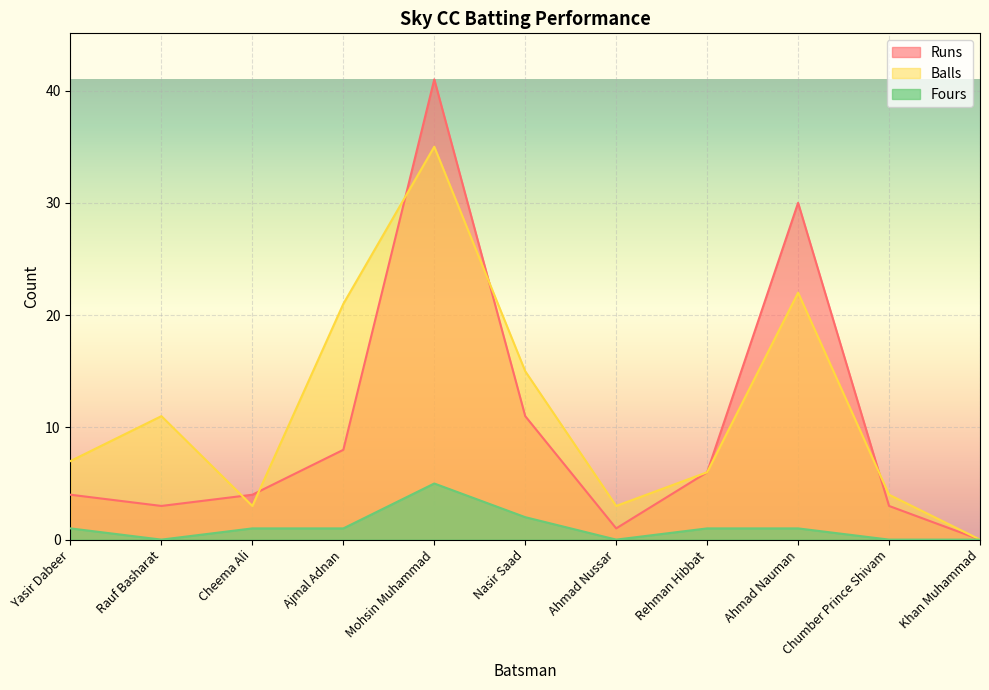

What is the difference between the maximum and minimum values in the Runs series?

41